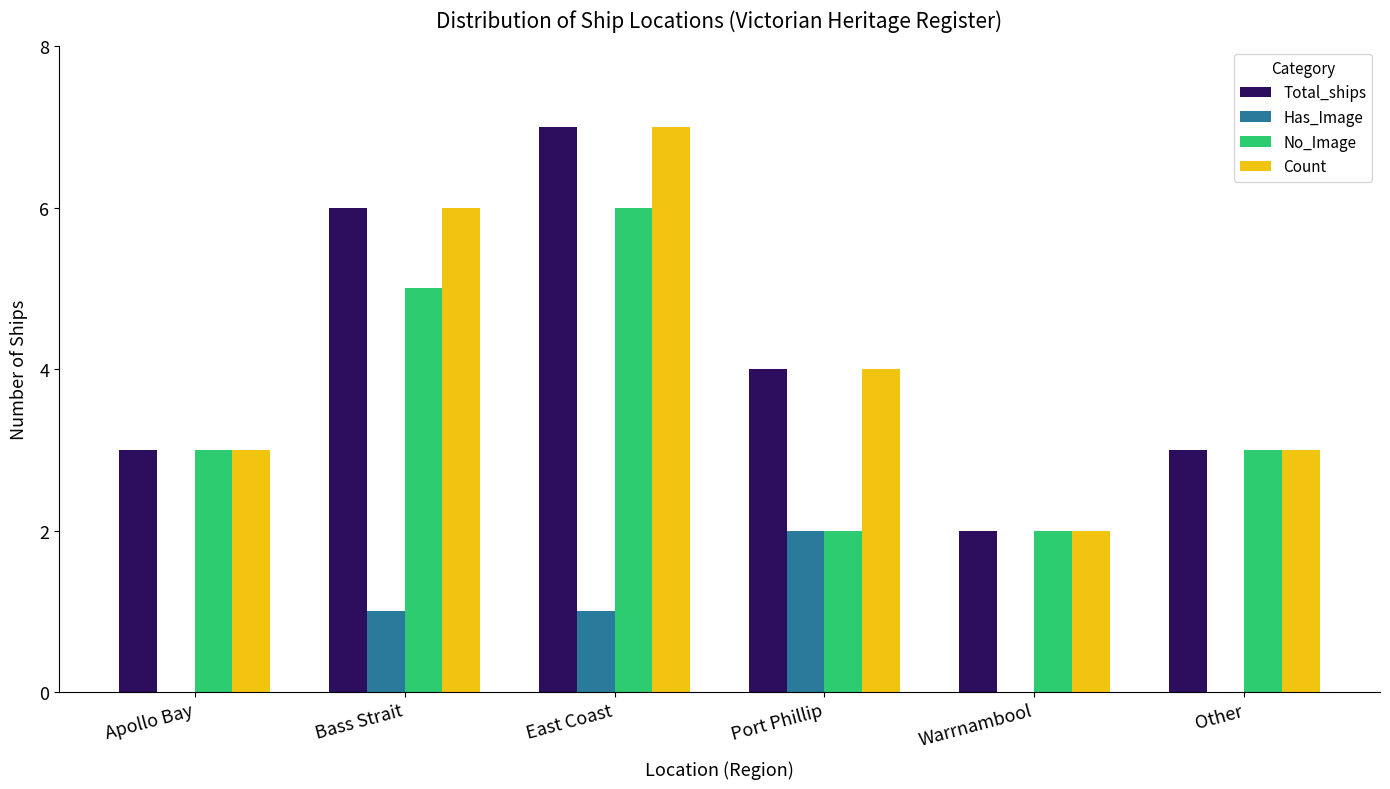

Which series changed the most between Port Phillip and Other?

Has_Image